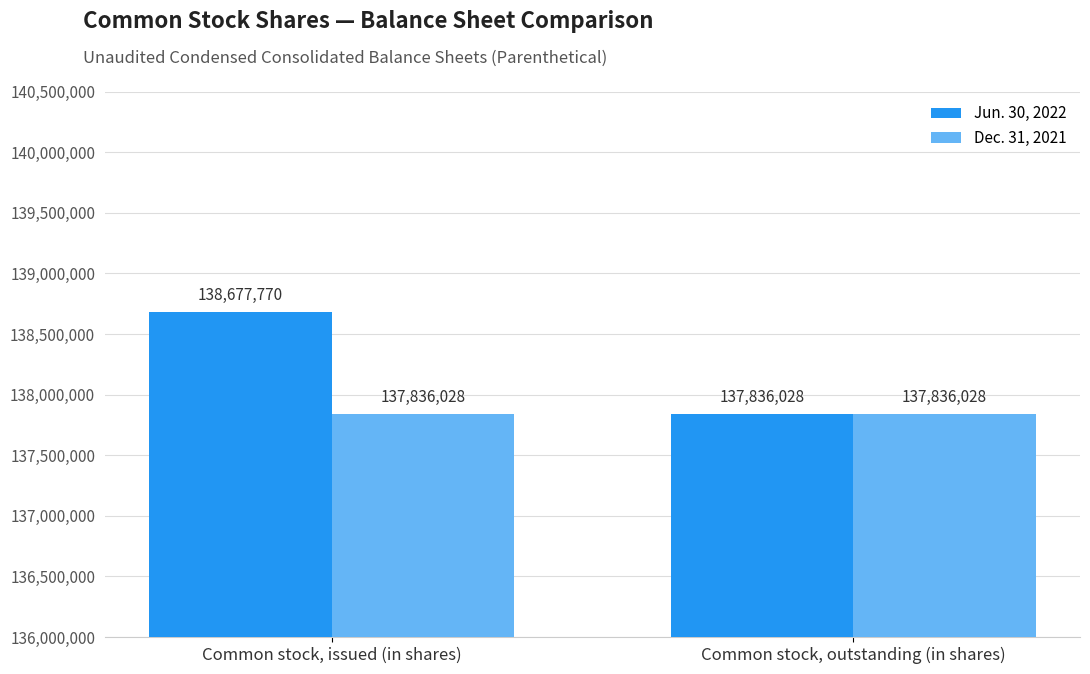

What are all the series names shown in the legend?

Jun. 30, 2022, Dec. 31, 2021